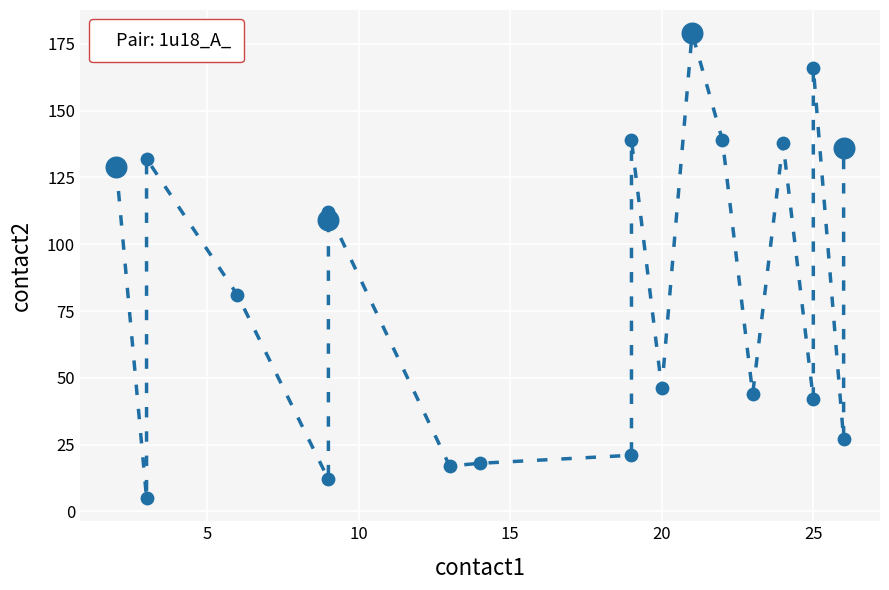

What is the change in value from 5 to 11?

+41